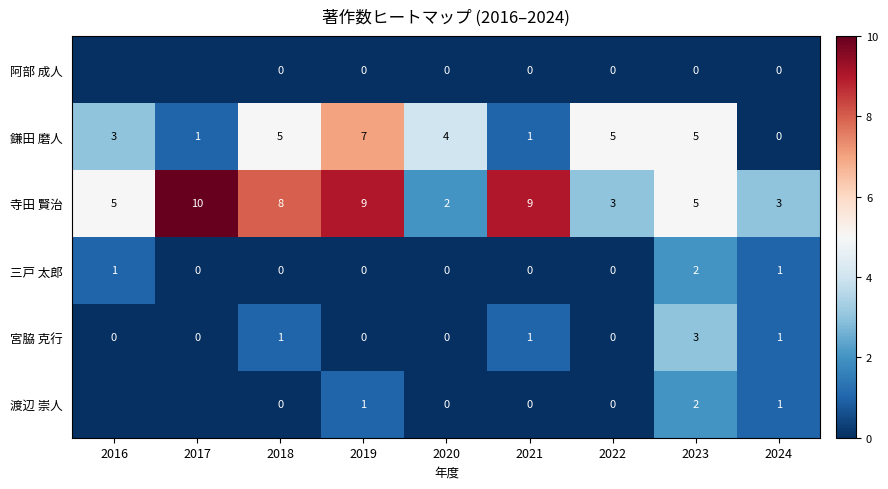

At how many categories does at least one series exceed 2?

9